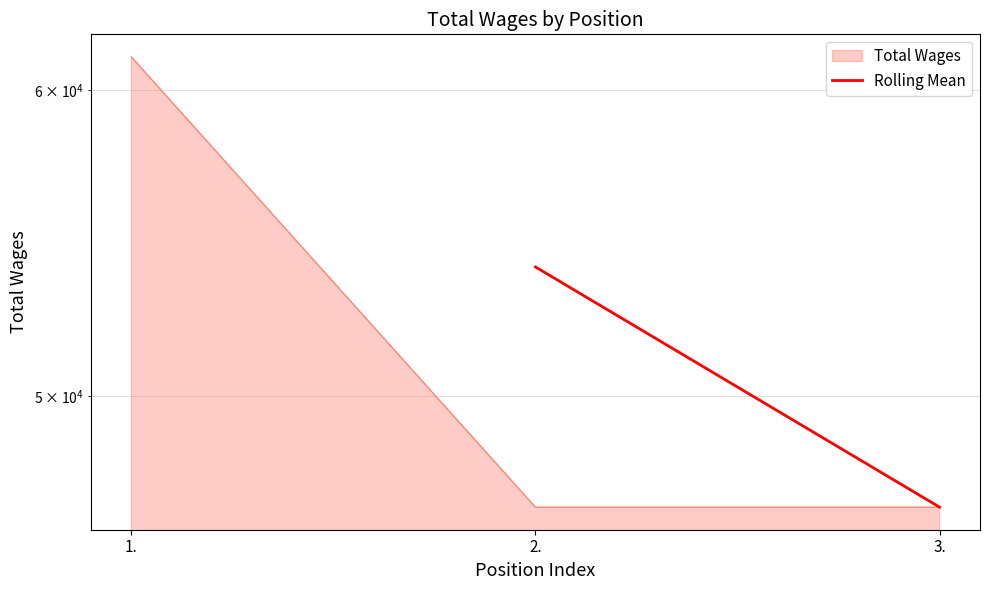

Approximately how many times larger is the value at 2. compared to 3.?

1.2